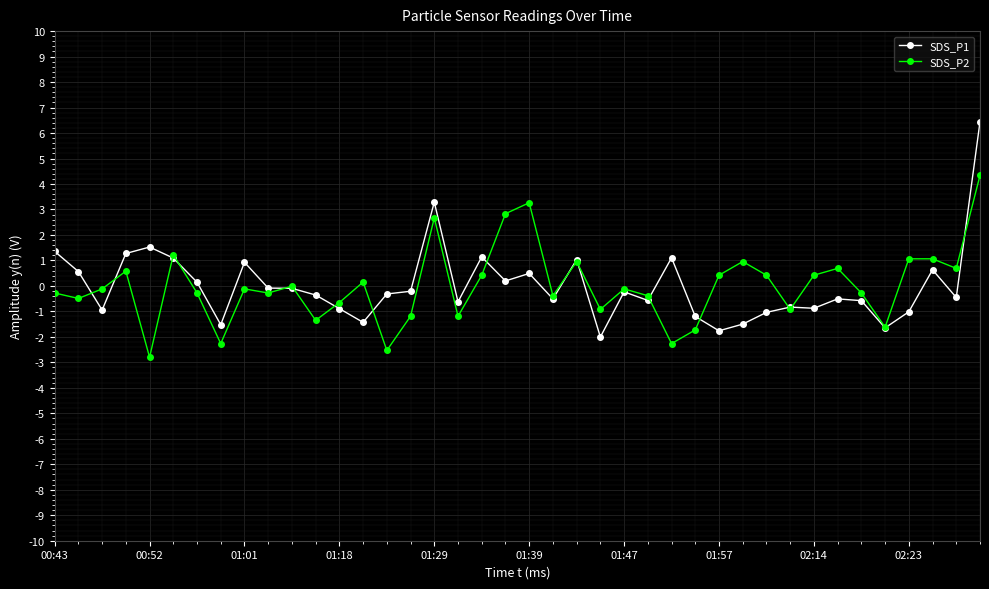

True or false: SDS_P2 has more than 0 interior local peaks.

True